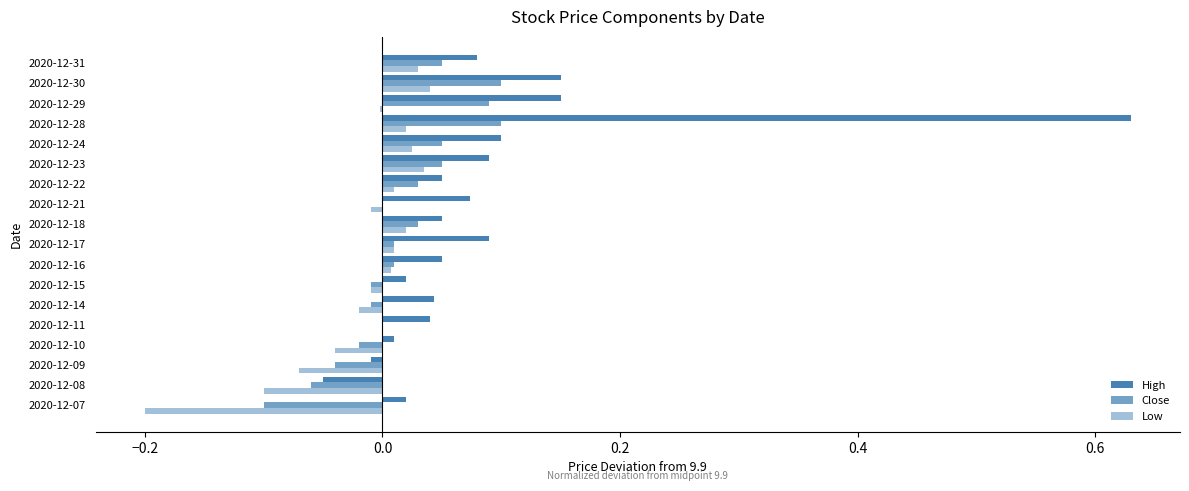

Rank the series by their average value, from lowest to highest.

Low, Close, High